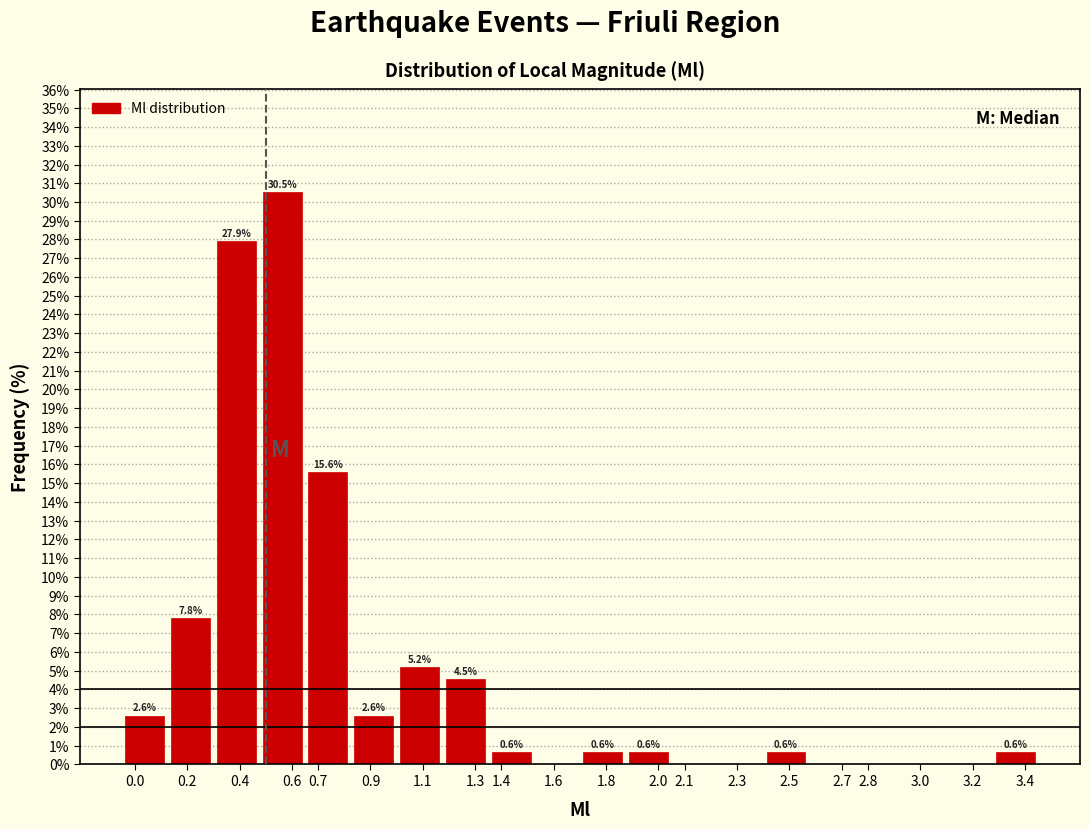

Which range on the x-axis has the tallest bar?

0.475 to 0.650